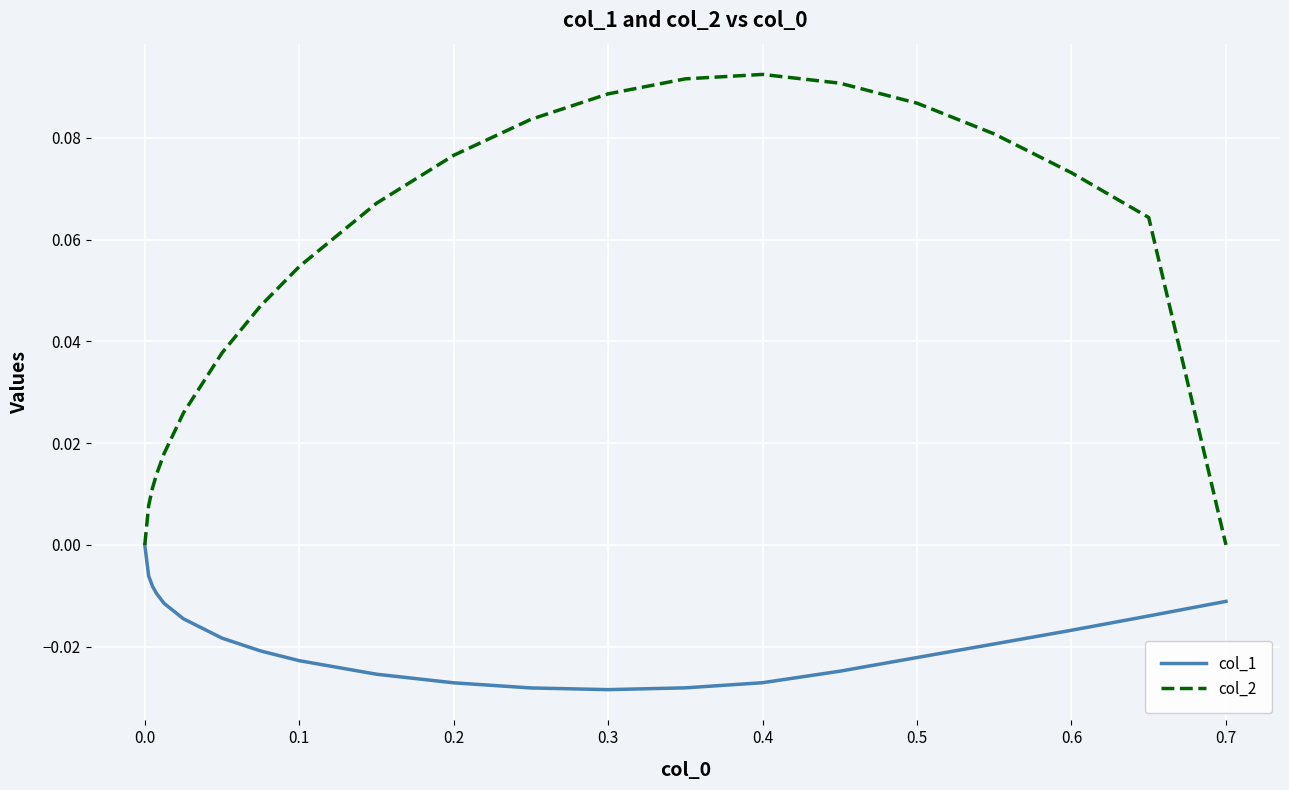

List the series in order of their peak value, lowest first.

col_1, col_2